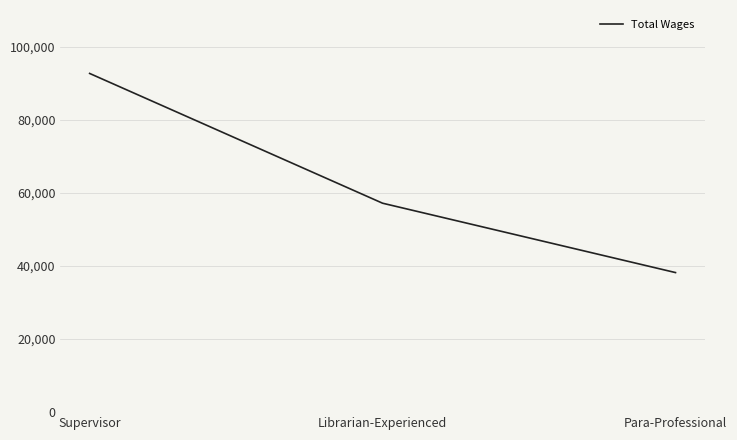

True or false: the data shows 92645 at Supervisor.

True